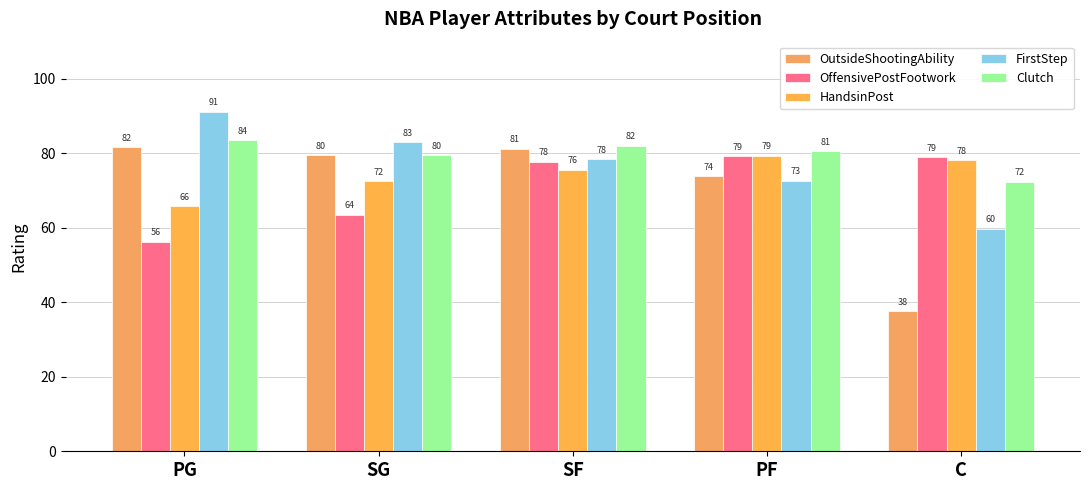

The value of HandsinPost at PF is 116.7. True or false?

False